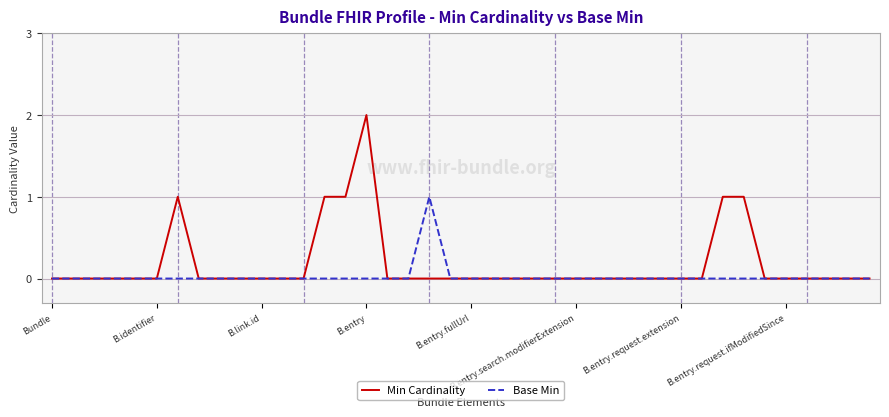

Rank the series by their maximum value, from highest to lowest.

Min Cardinality, Base Min